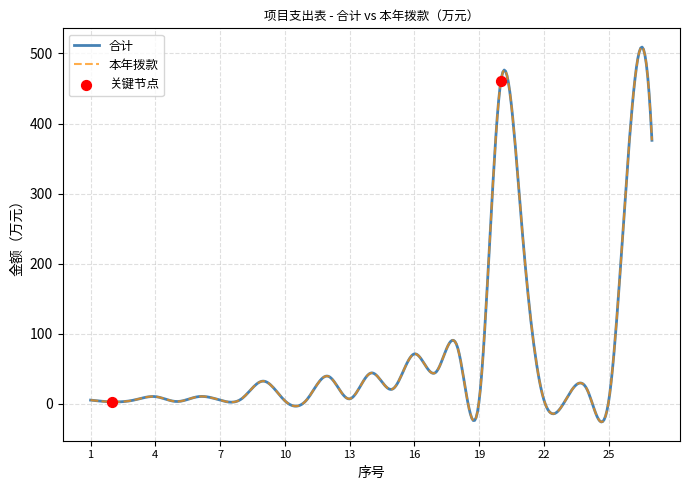

At how many categories does at least one series exceed 80?

4